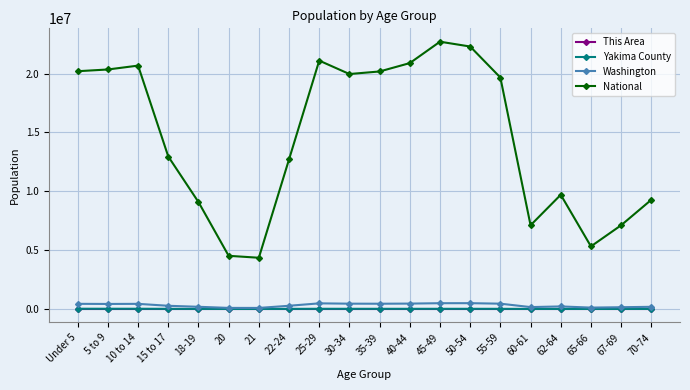

Which series changed the most between 15 to 17 and 18-19?

National